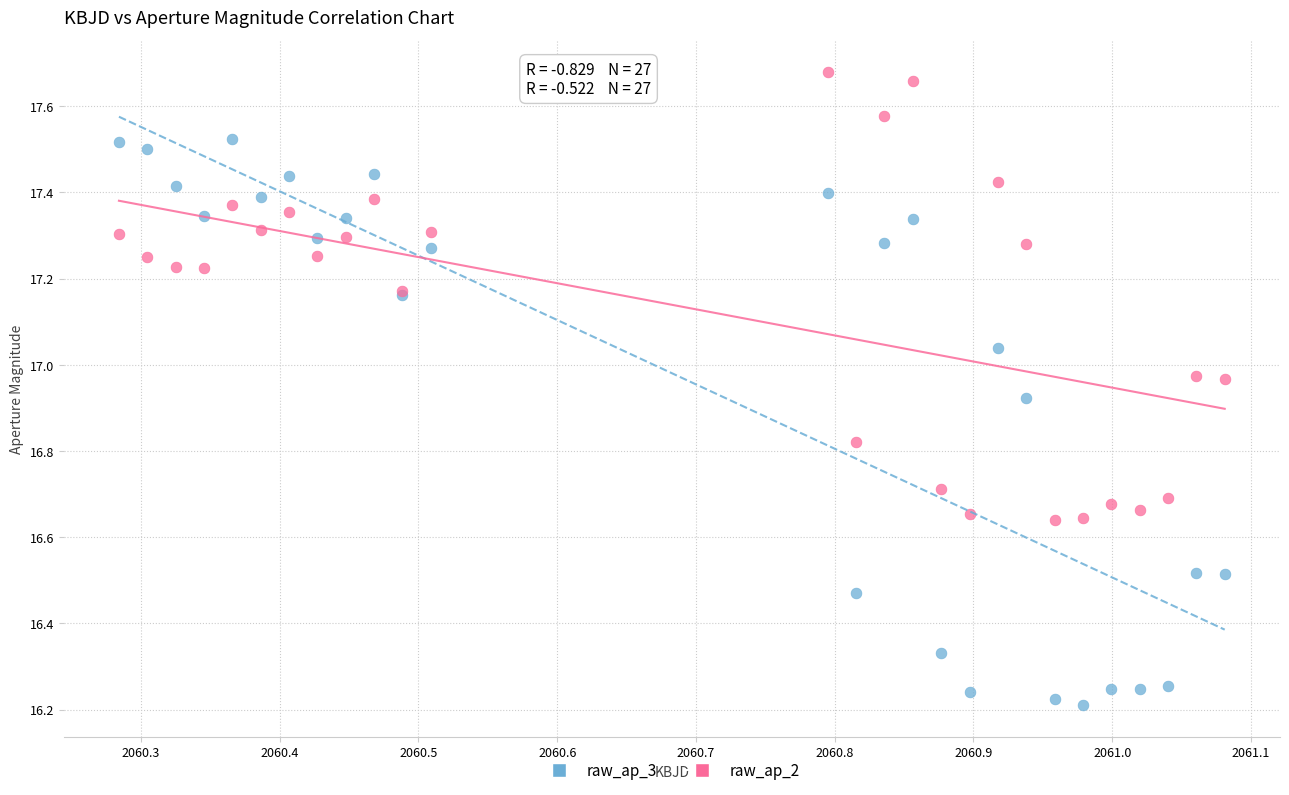

Which series reaches the maximum Y coordinate?

raw_ap_2